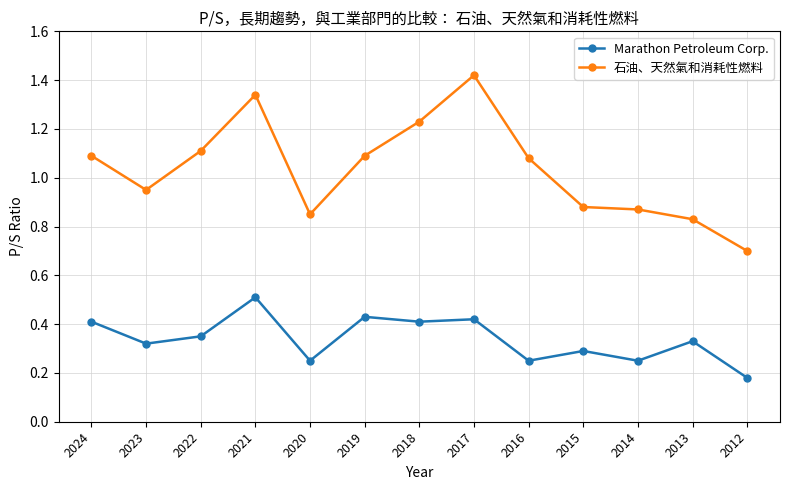

True or false: 石油、天然氣和消耗性燃料 has more than 0 interior local peaks.

True